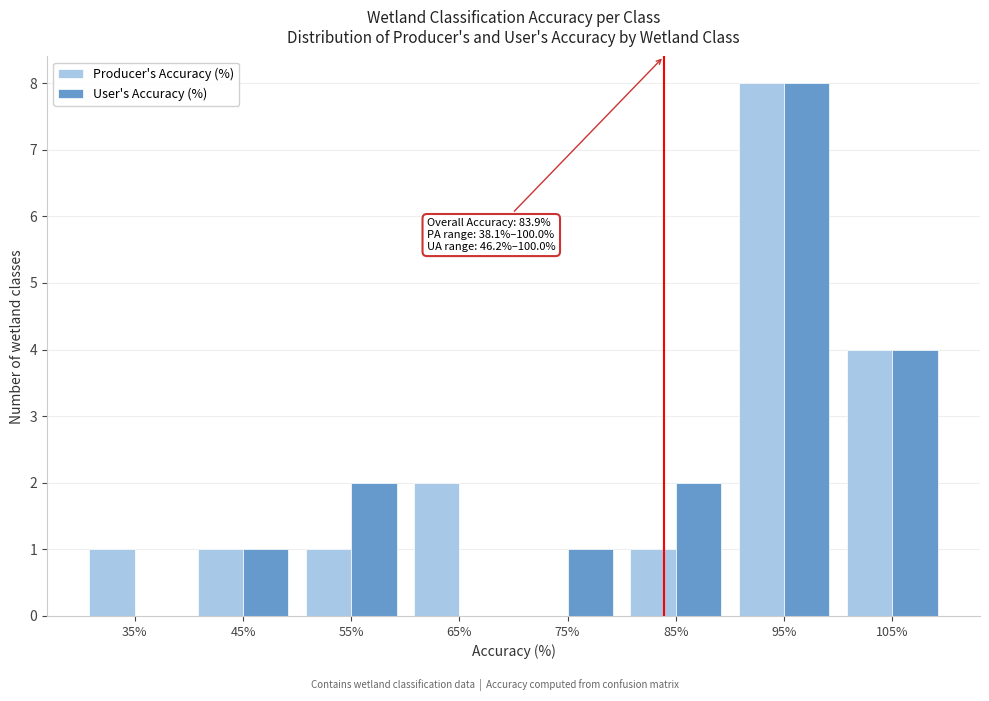

In the User's Accuracy (%) series, which range on the x-axis has the tallest bar?

90 to 100